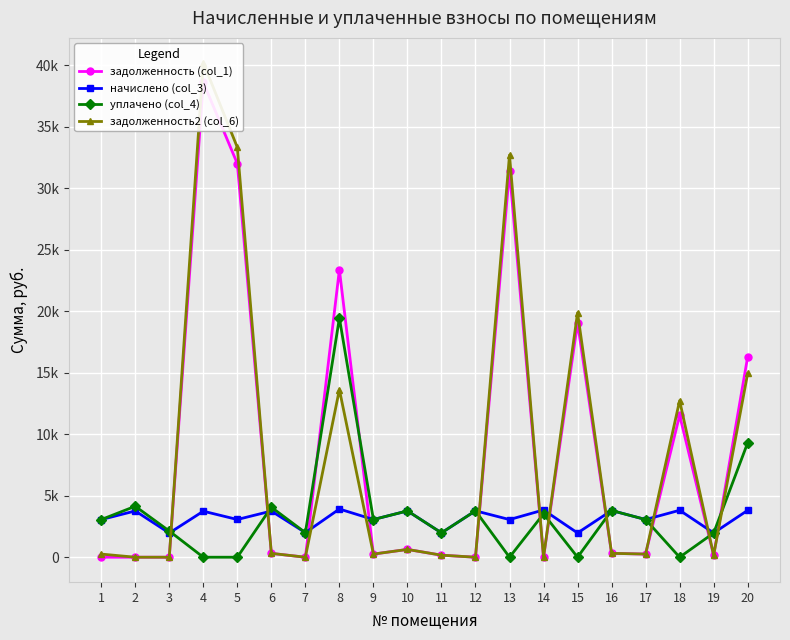

Reading right to left, list all the values displayed in this chart.

задолженность (col_1): 16298.3	158.4	11542.3	254.9	315.8	19044.1	0.0	31381.2	0.0	164.9	633.1	255.2	23373.2	0.0	312.7	31993.2	38596.4	0.0	0.0	0.0
начислено (col_3): 3809.6	1971.6	3816.0	3062.4	3796.9	1971.6	3841.4	3059.2	3771.5	1979.3	3764.5	3062.4	3917.8	1997.0	3752.4	3065.5	3739.7	1965.2	3761.3	3059.2
уплачено (col_4): 9300.0	1967.7	0.0	3062.4	3796.9	0.0	3525.0	0.0	3771.5	1979.3	3764.5	3062.4	19438.9	1996.7	4065.1	0.0	0.0	2129.0	4141.1	3059.2
задолженность2 (col_6): 14941.1	163.3	12726.3	254.9	316.4	19871.0	0.0	32688.2	0.0	164.9	633.1	255.2	13620.9	0.0	312.7	33313.8	40200.6	0.0	0.0	254.9